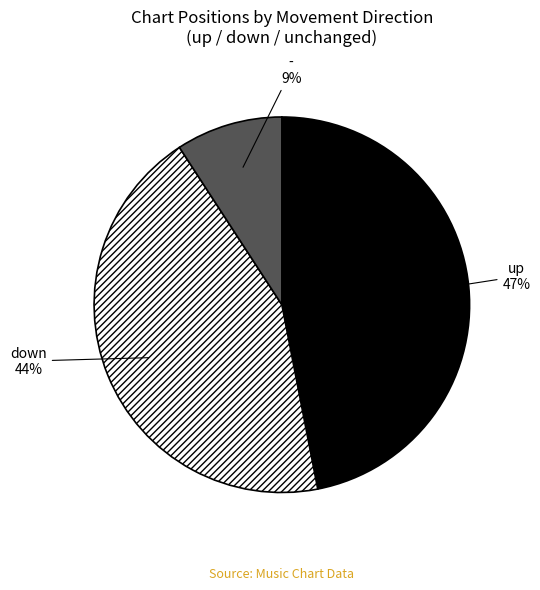

Is the sum of down and - greater than half?

Yes